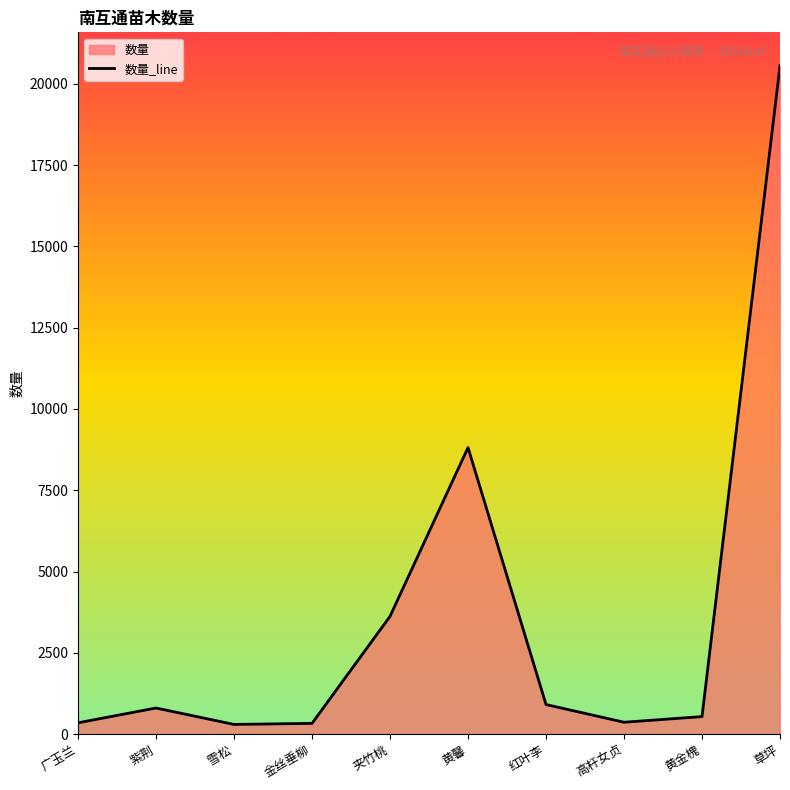

What is the ratio of the value at 草坪 to the value at 广玉兰?

59.6